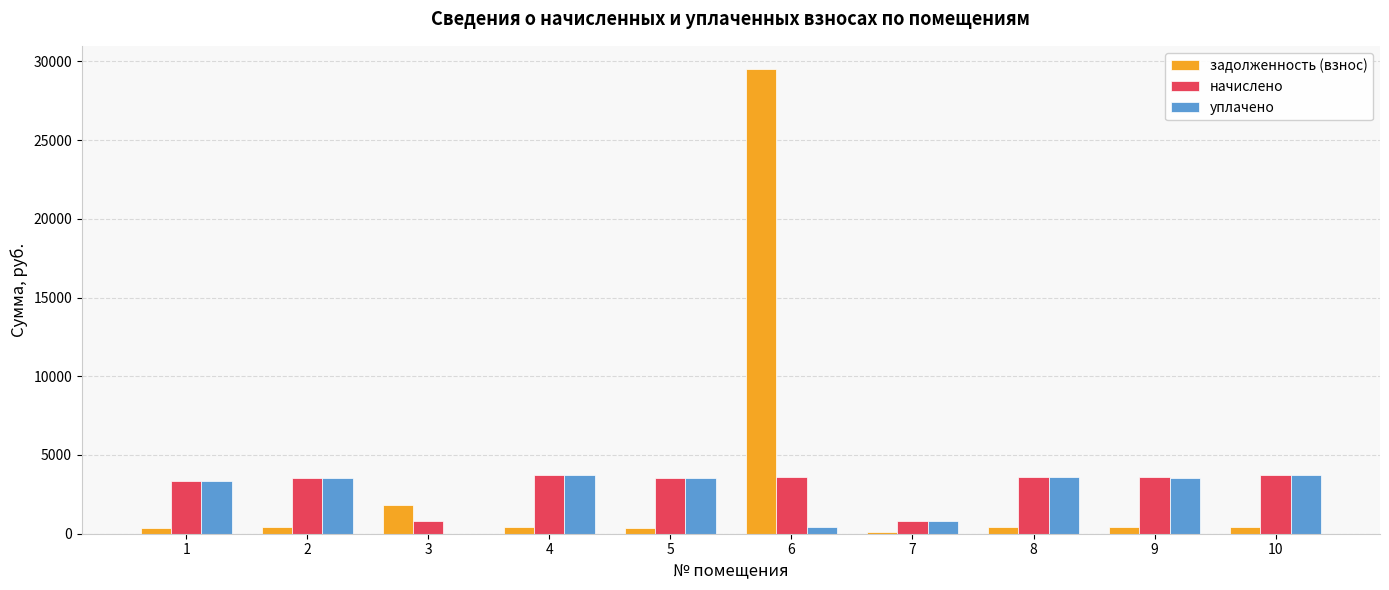

Which series changed the most between 7 and 10?

начислено